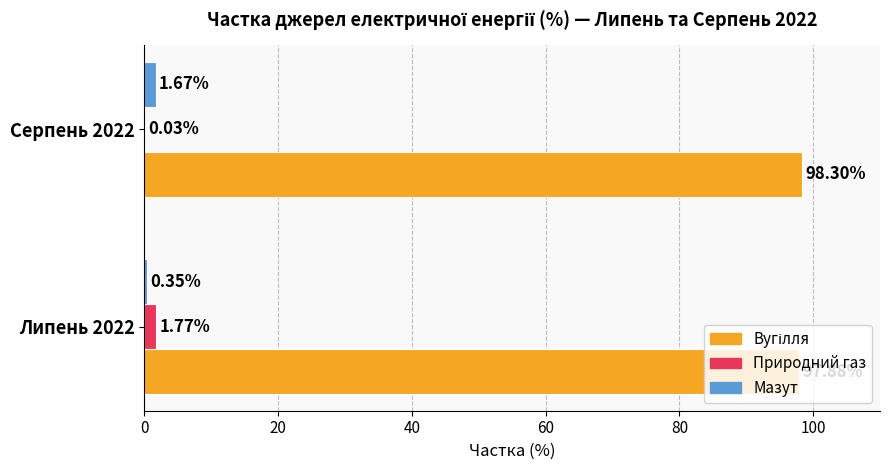

What is the difference between the maximum and minimum values in the Вугілля series?

0.4